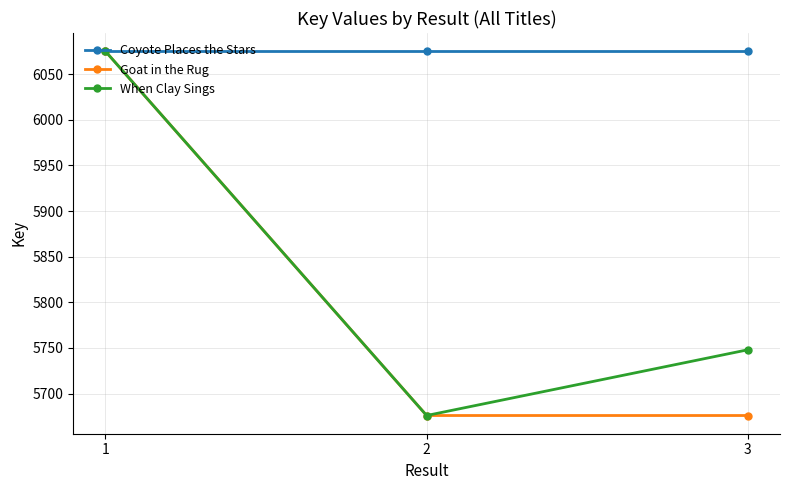

True or false: Coyote Places the Stars has a value of 7922 at 3.

False